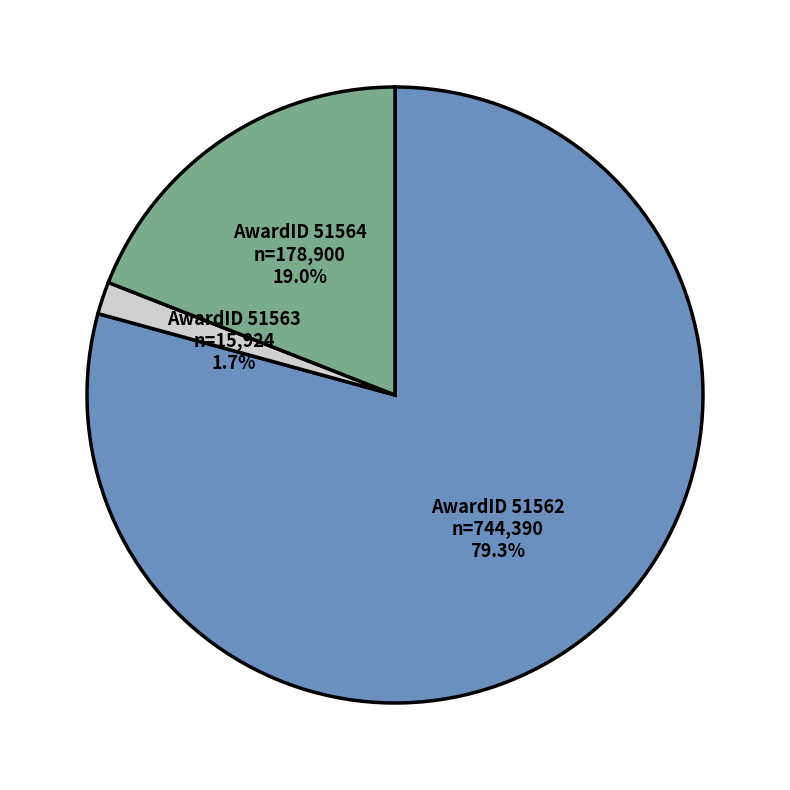

Is there any slice that represents more than half of the pie?

Yes